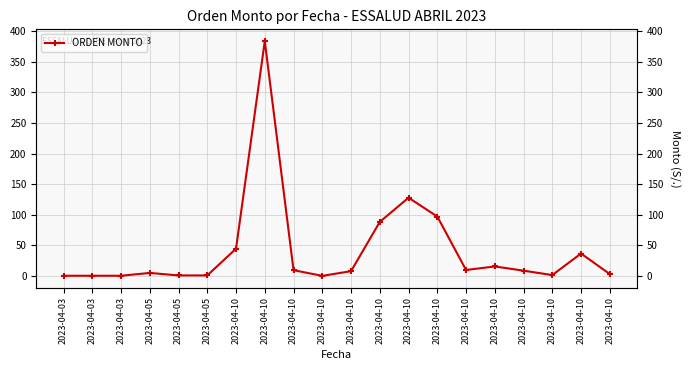

What is the minimum value shown in the chart?

0.3